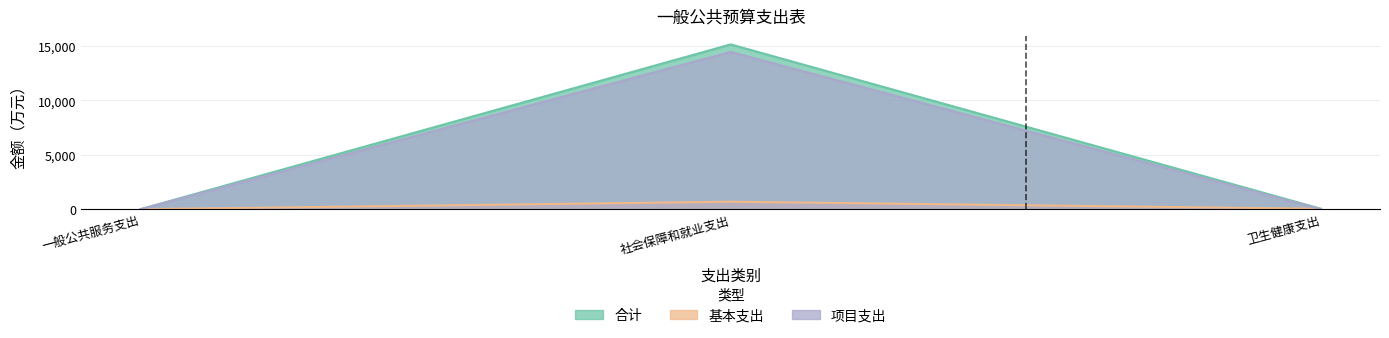

What is the difference between the second highest and minimum values in the 合计 series?

36.2